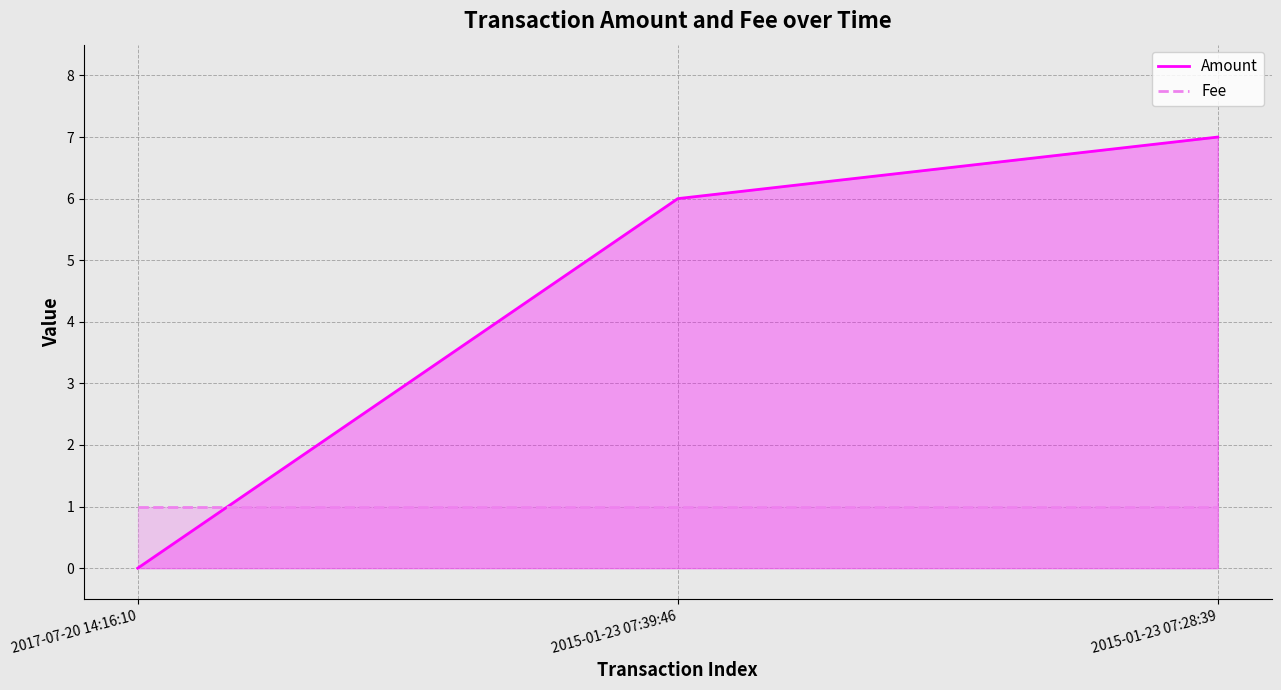

What is the sum of all Amount values?

13